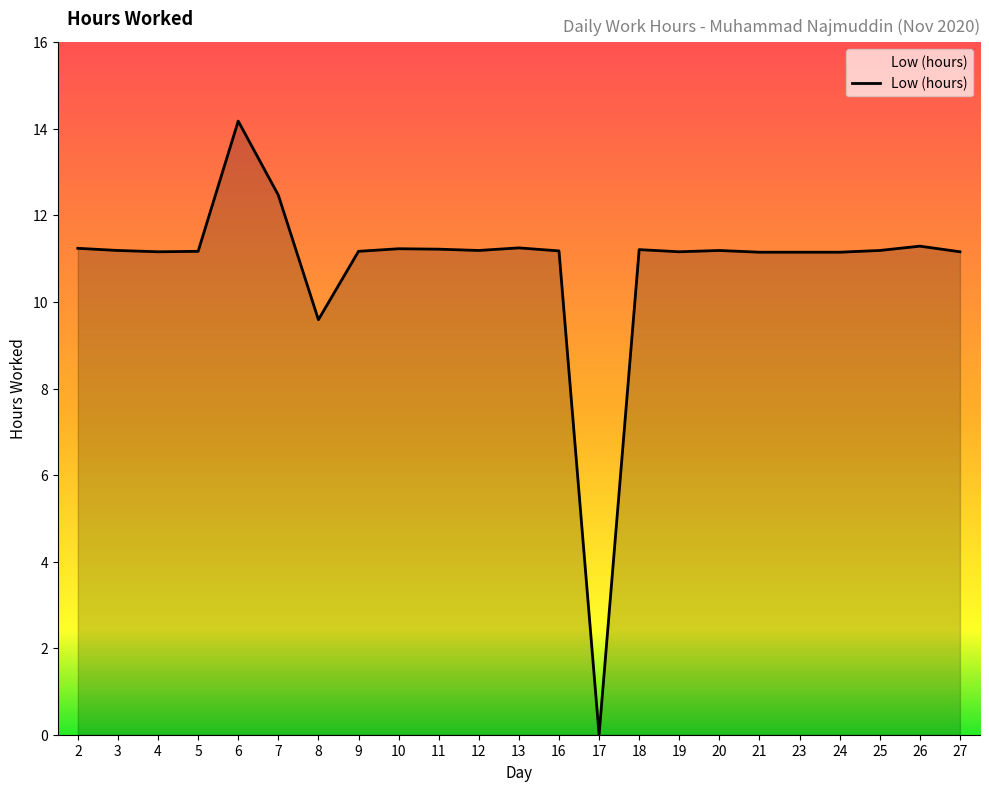

What is the maximum value shown in the chart?

14.2